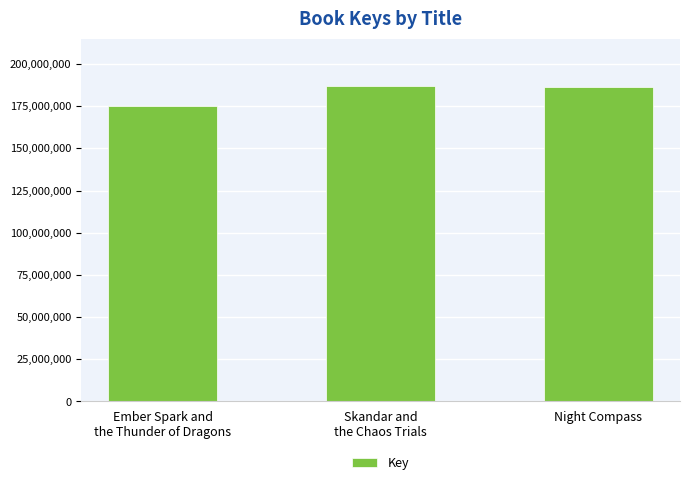

The chart shows a value of 186270340 at Night Compass. True or false?

True